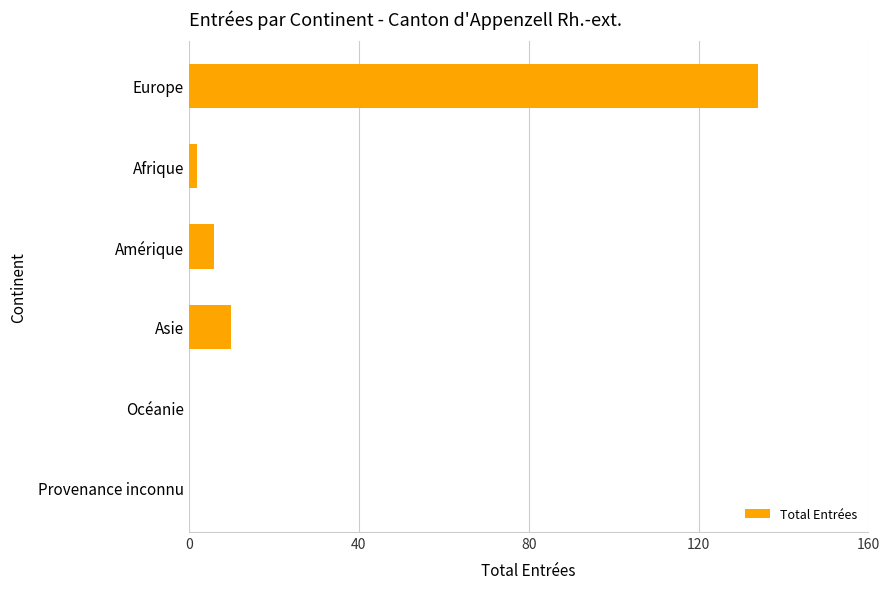

True or false: the data shows 62 at Provenance inconnu.

False